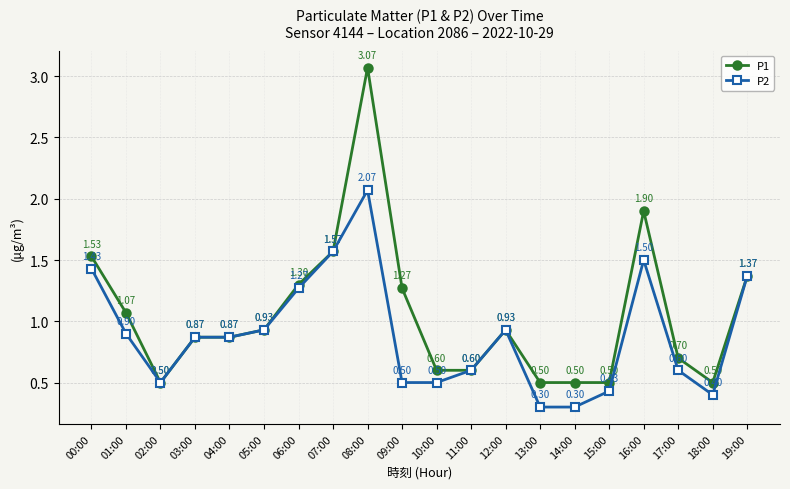

At which category is the sum across all series the highest?

08:00